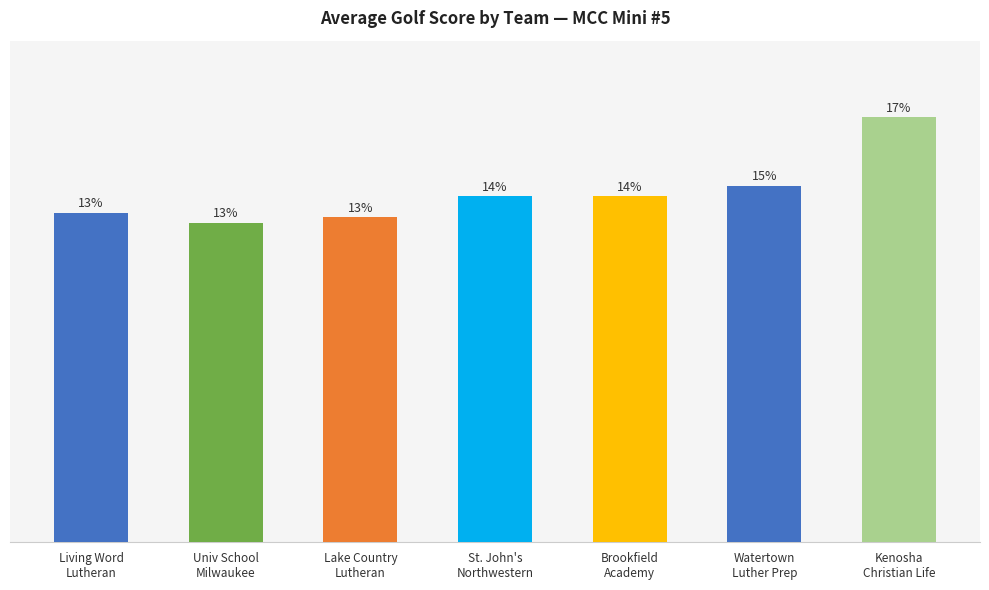

How many series are shown in this chart?

1